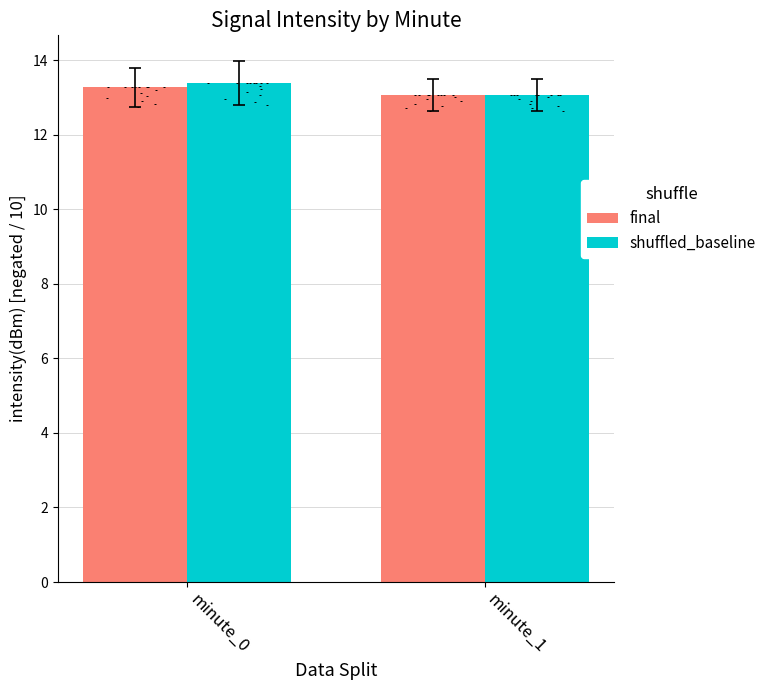

Which series has the widest spread of Y values?

shuffled_baseline